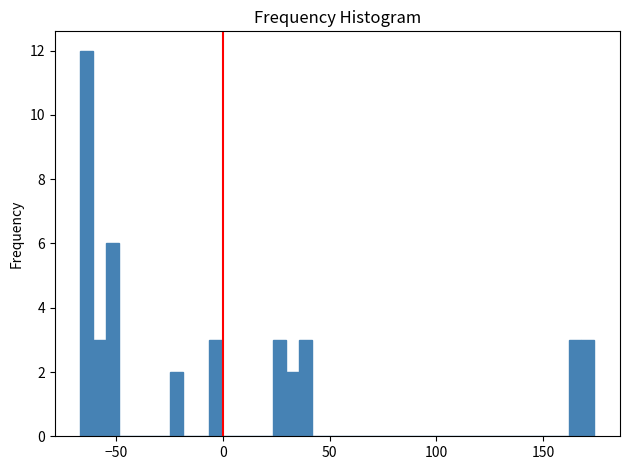

Around what value on the x-axis is the tallest bar? Give the approximate position of its centre, as read against the axis.

-65